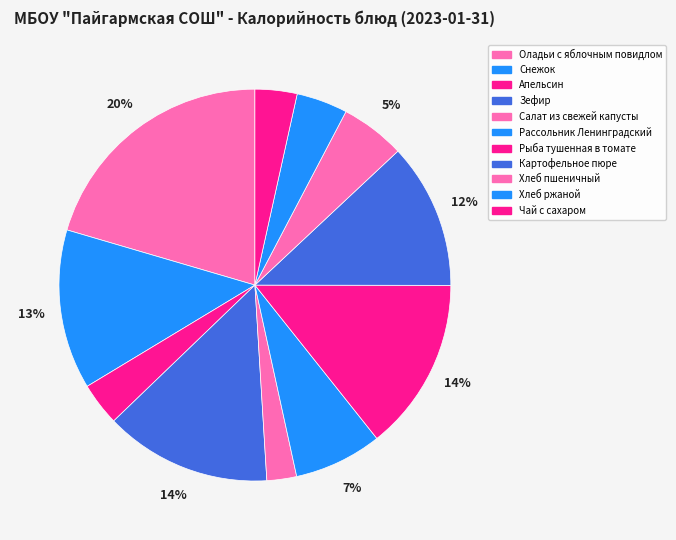

What is the ratio of the value at Хлеб пшеничный to the value at Рыба тушенная в томате?

0.4